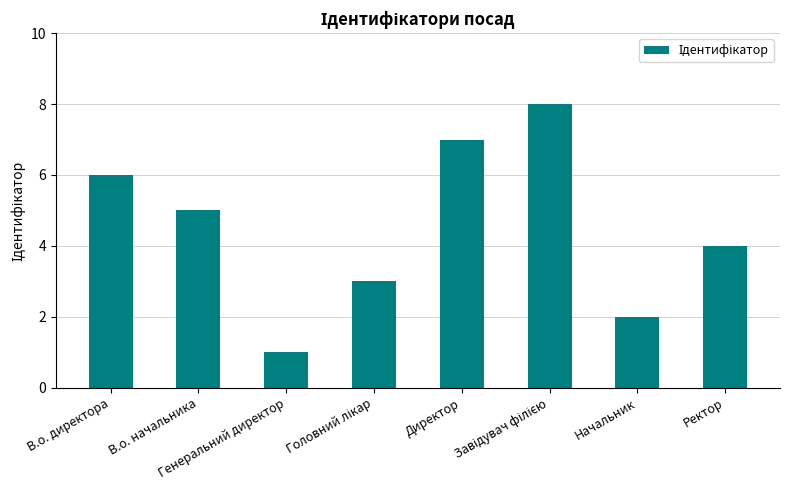

How many values are between 3 and 7?

5